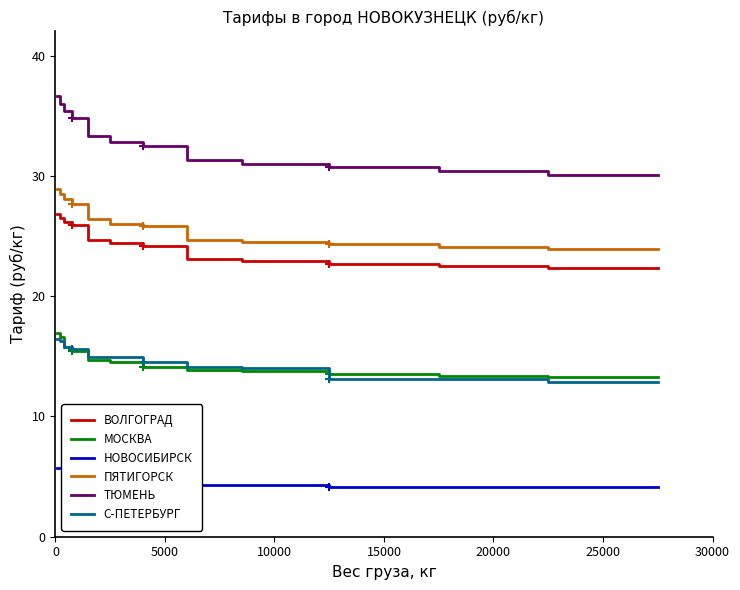

What is the maximum value for С-ПЕТЕРБУРГ?

16.4